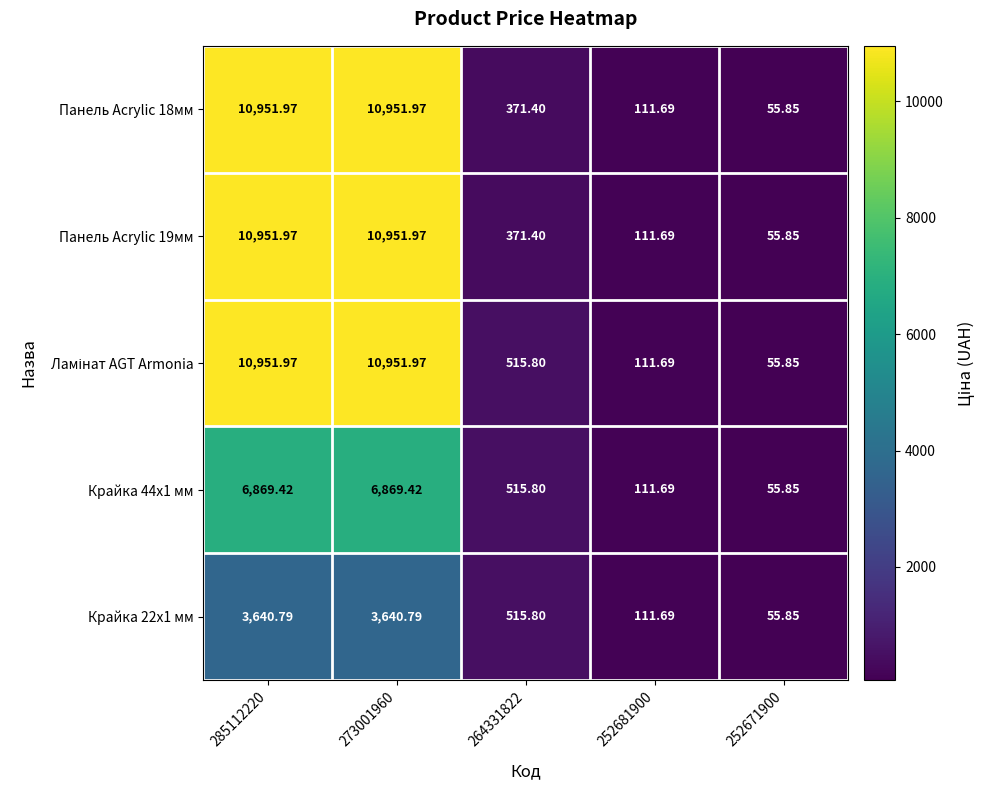

Is the value of Панель Acrylic 18мм at 264331822 greater than the value of Крайка 22x1 мм at 252671900?

Yes